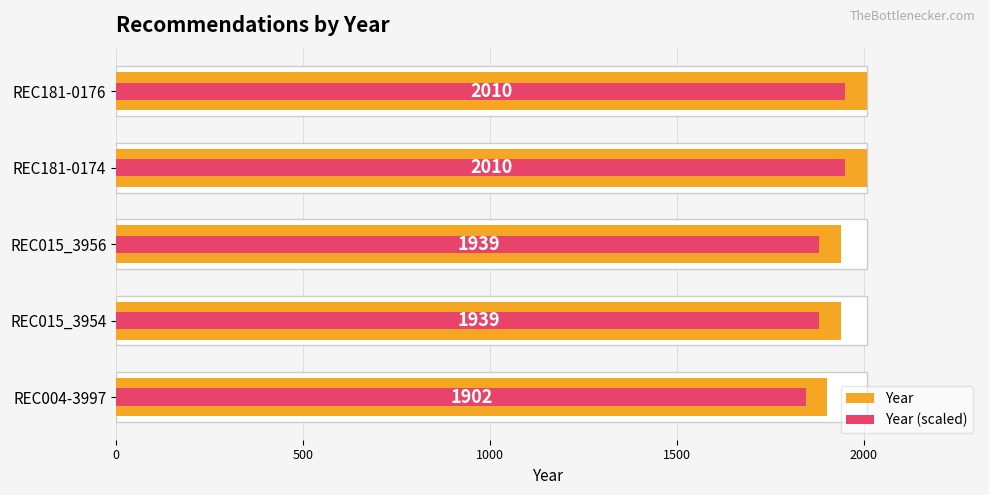

True or false: Year has a value of 2955.2 at REC015_3954.

False